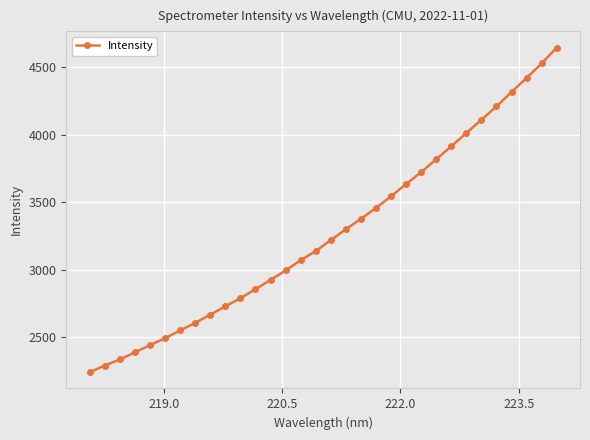

What is the value of the 1st point from the left?

2241.6